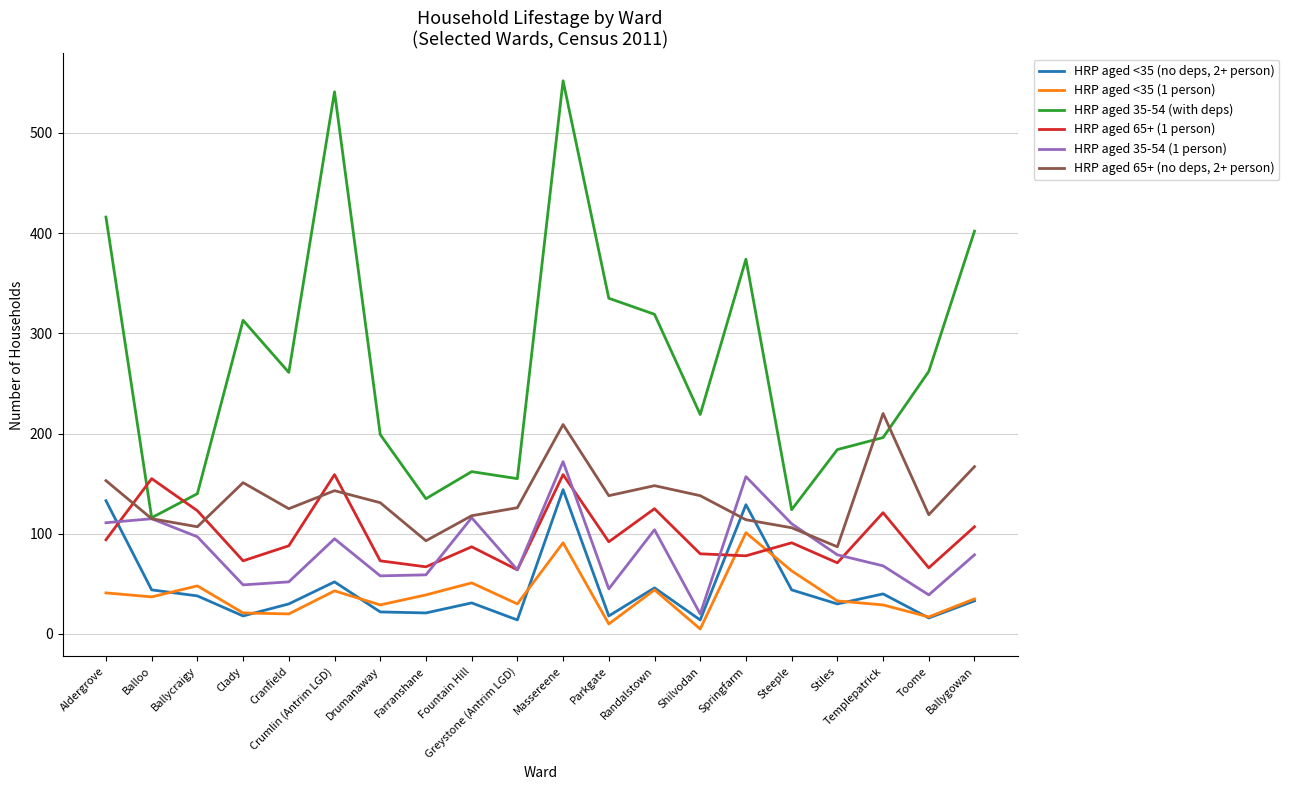

Where is the first local maximum for HRP aged <35 (1 person)?

Ballycraigy